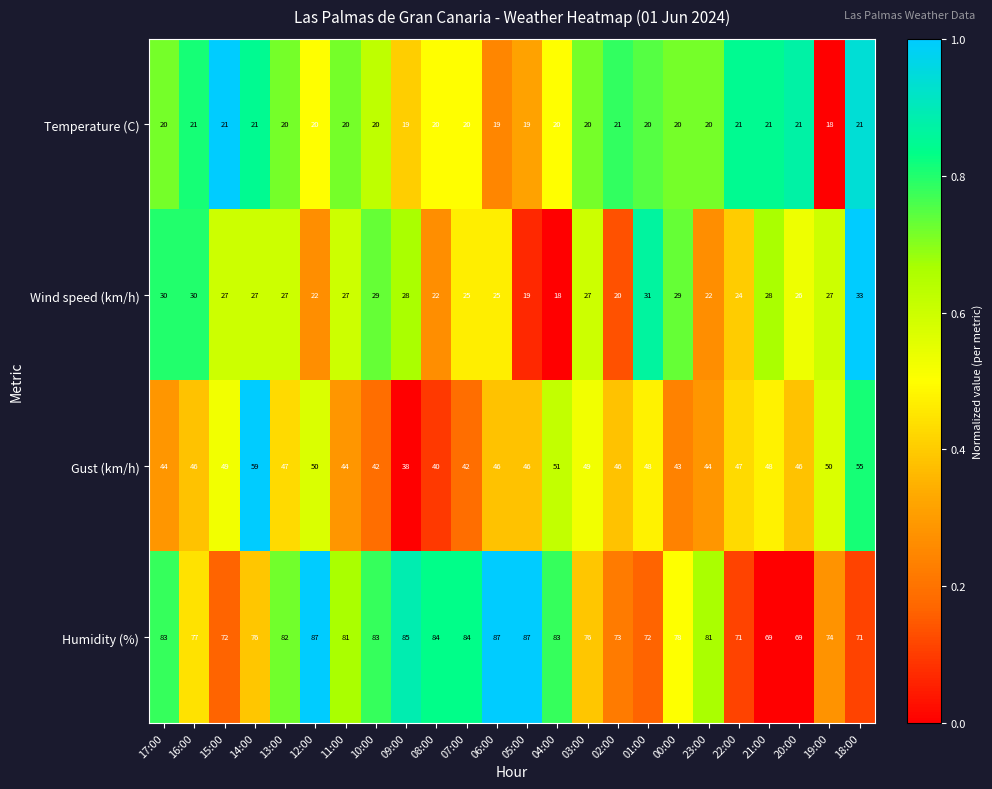

Which series changed the most between 09:00 and 20:00?

Humidity (%)